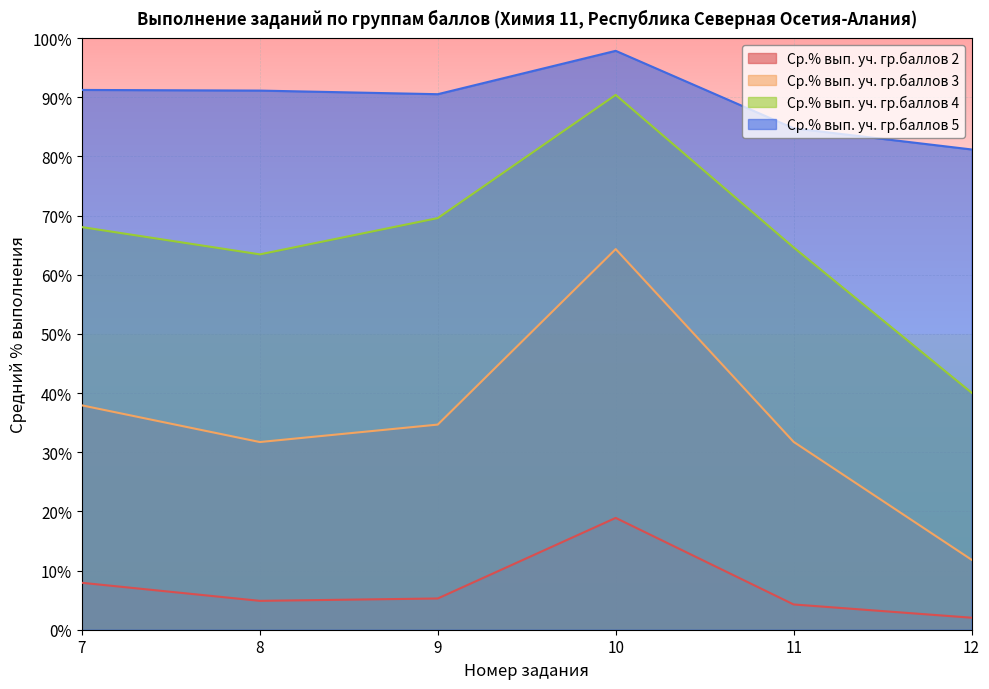

What are all the series names shown in the legend?

Ср.% вып. уч. гр.баллов 2, Ср.% вып. уч. гр.баллов 3, Ср.% вып. уч. гр.баллов 4, Ср.% вып. уч. гр.баллов 5